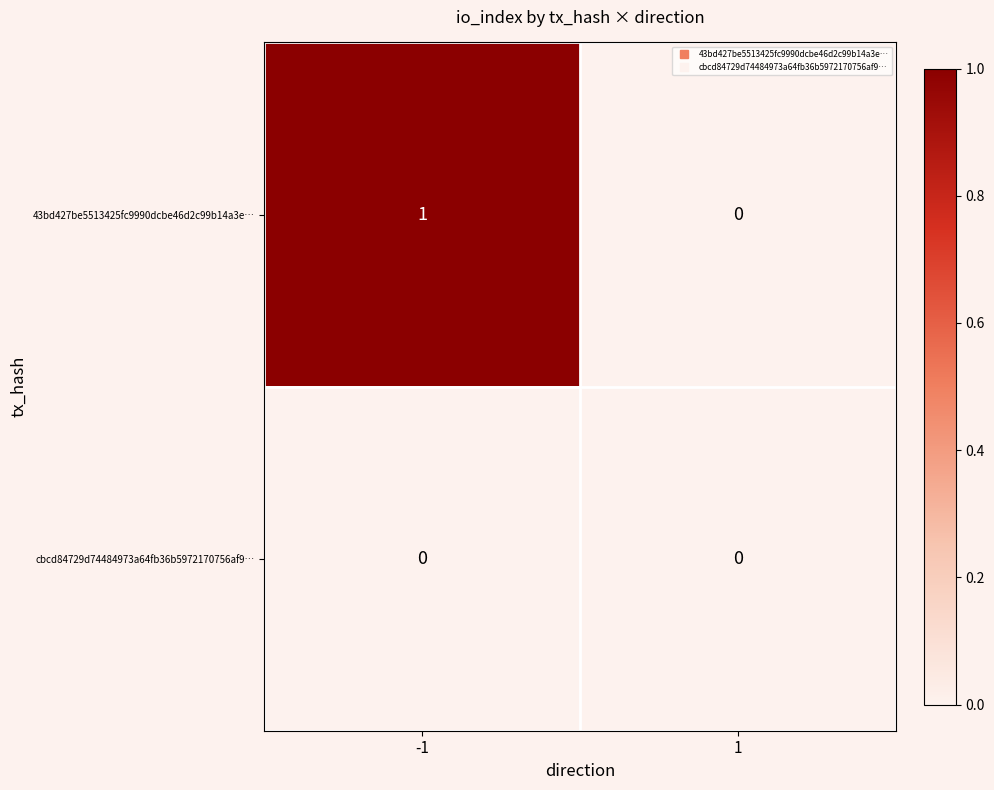

List the series in order of their overall mean, lowest first.

cbcd84729d74484973a64fb36b5972170756af9…, 43bd427be5513425fc9990dcbe46d2c99b14a3e…